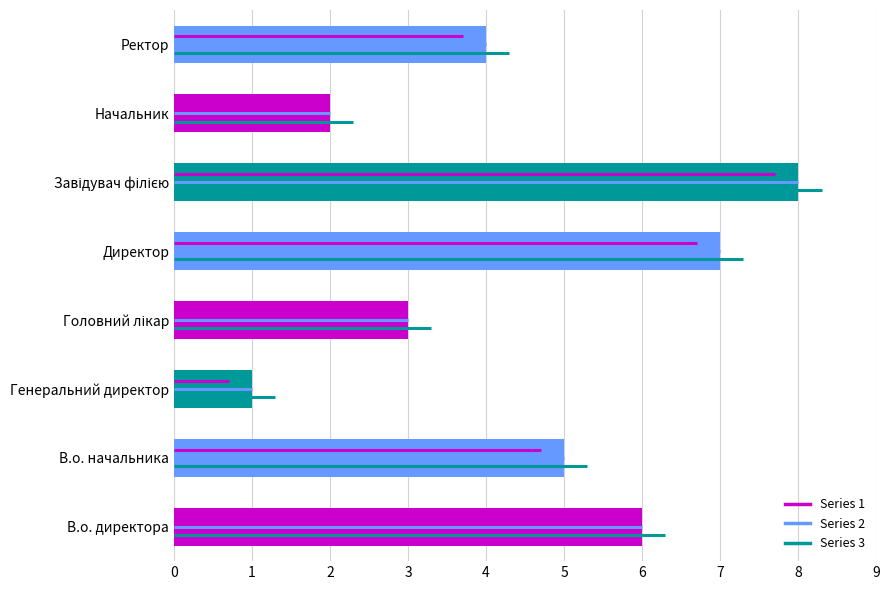

Between 1 and 0, which is larger?

1